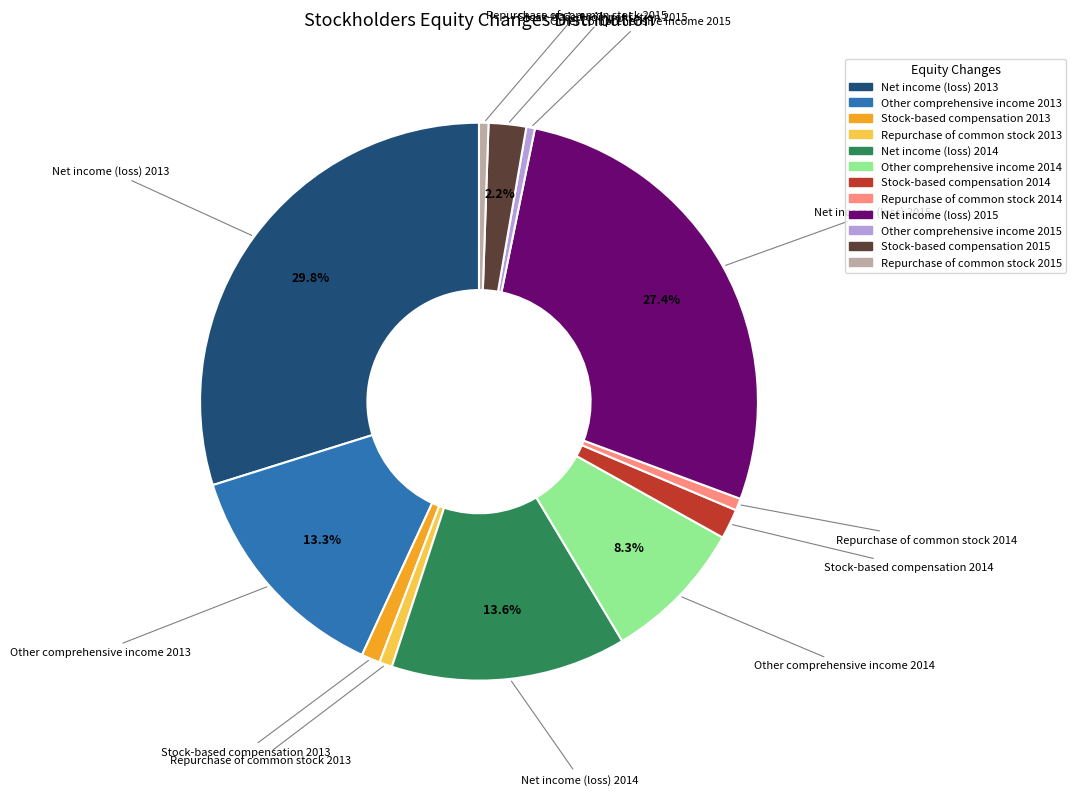

What portion of the pie excludes Net income (loss) 2014?

86.4%